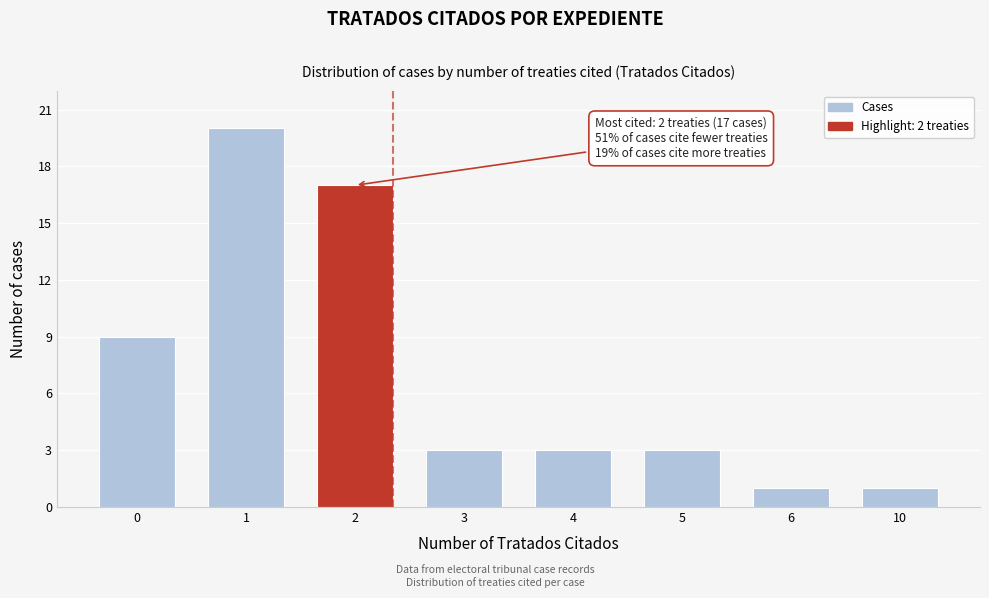

Reading left to right, what are all the values shown in this chart?

0=9	1=20	2=17	3=3	4=3	5=3	6=1	10=1